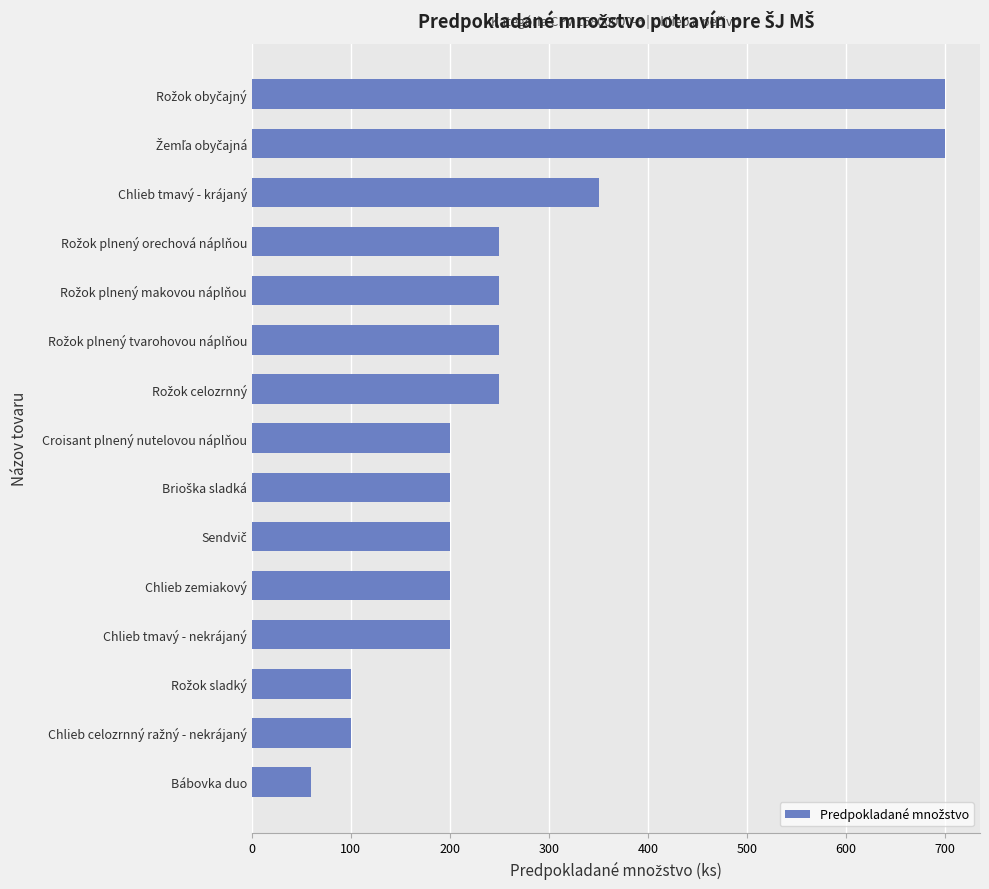

What is the smallest value displayed?

60